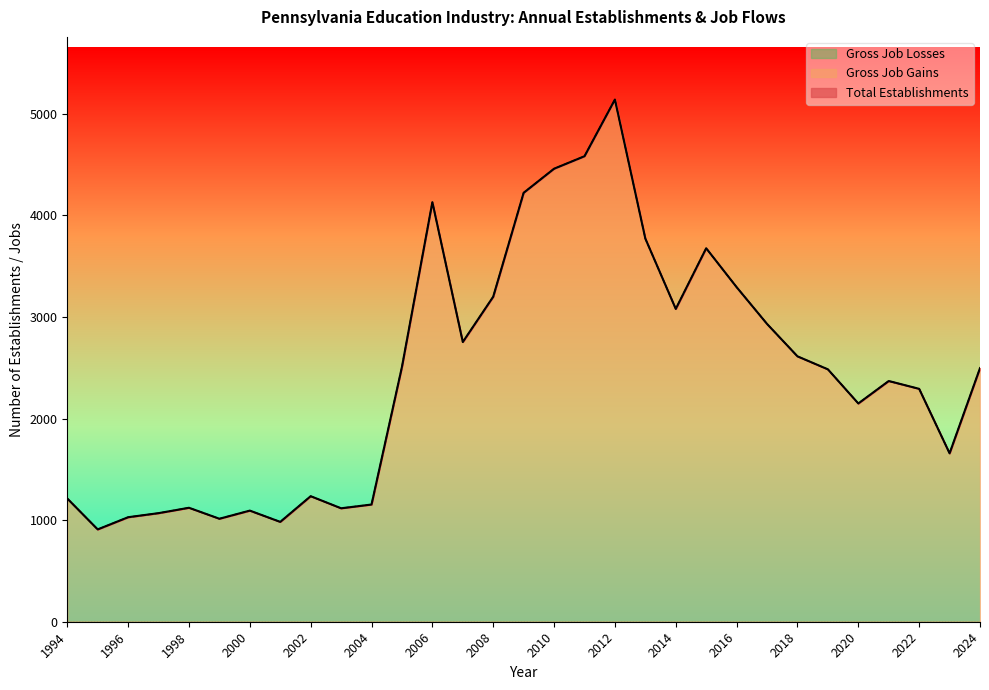

Read the Gross Job Gains value at 2012, to the nearest 10.

5140